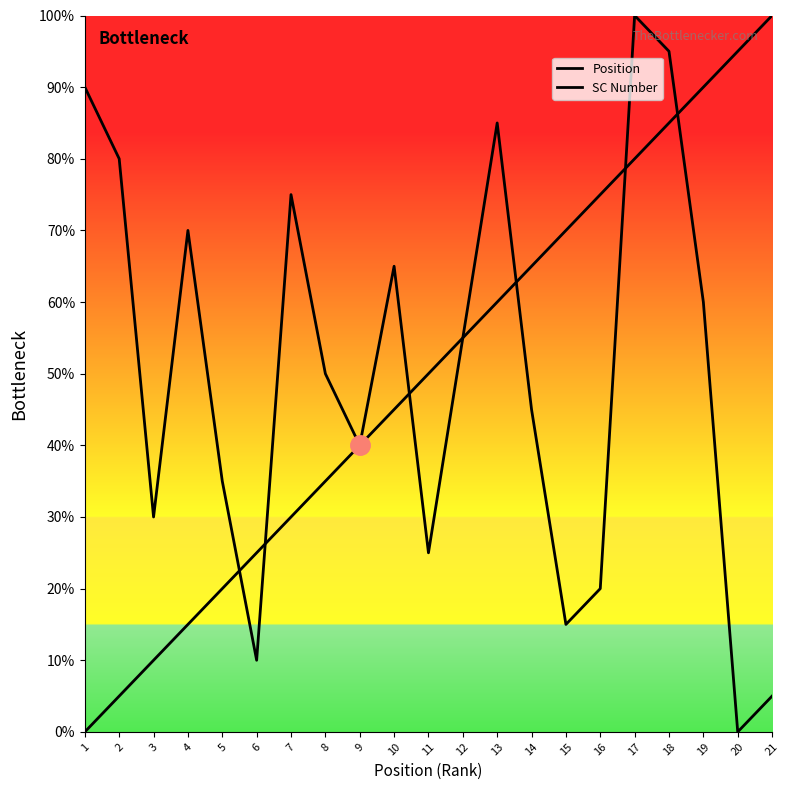

List the labels in order of Position value, largest first.

21, 20, 19, 18, 17, 16, 15, 14, 13, 12, 11, 10, 9, 8, 7, 6, 5, 4, 3, 2, 1